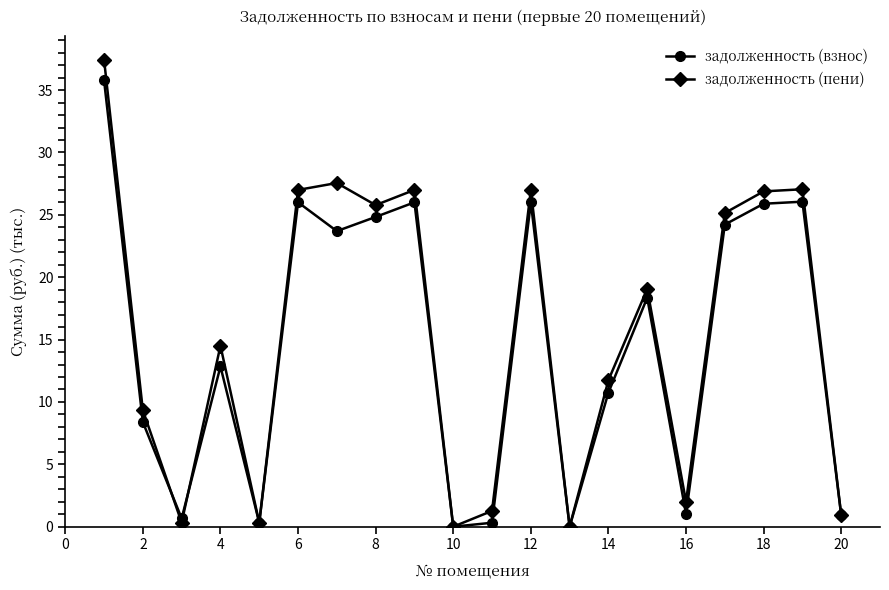

List the series in order of their peak value, lowest first.

задолженность (взнос), задолженность (пени)